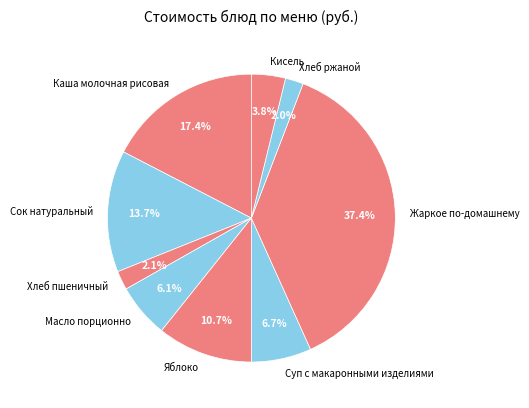

Is there any slice that represents more than half of the pie?

No